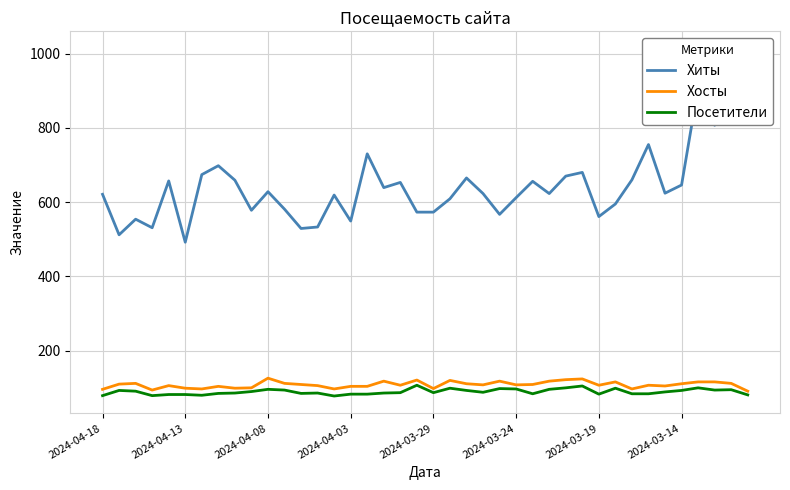

List the series in order of their peak value, highest first.

Хиты, Хосты, Посетители